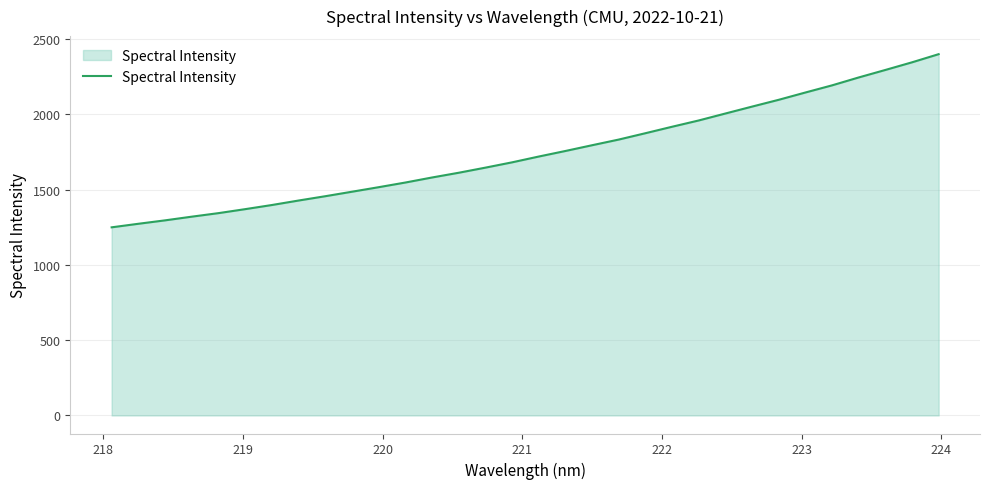

What is the minimum value shown in the chart?

1249.2